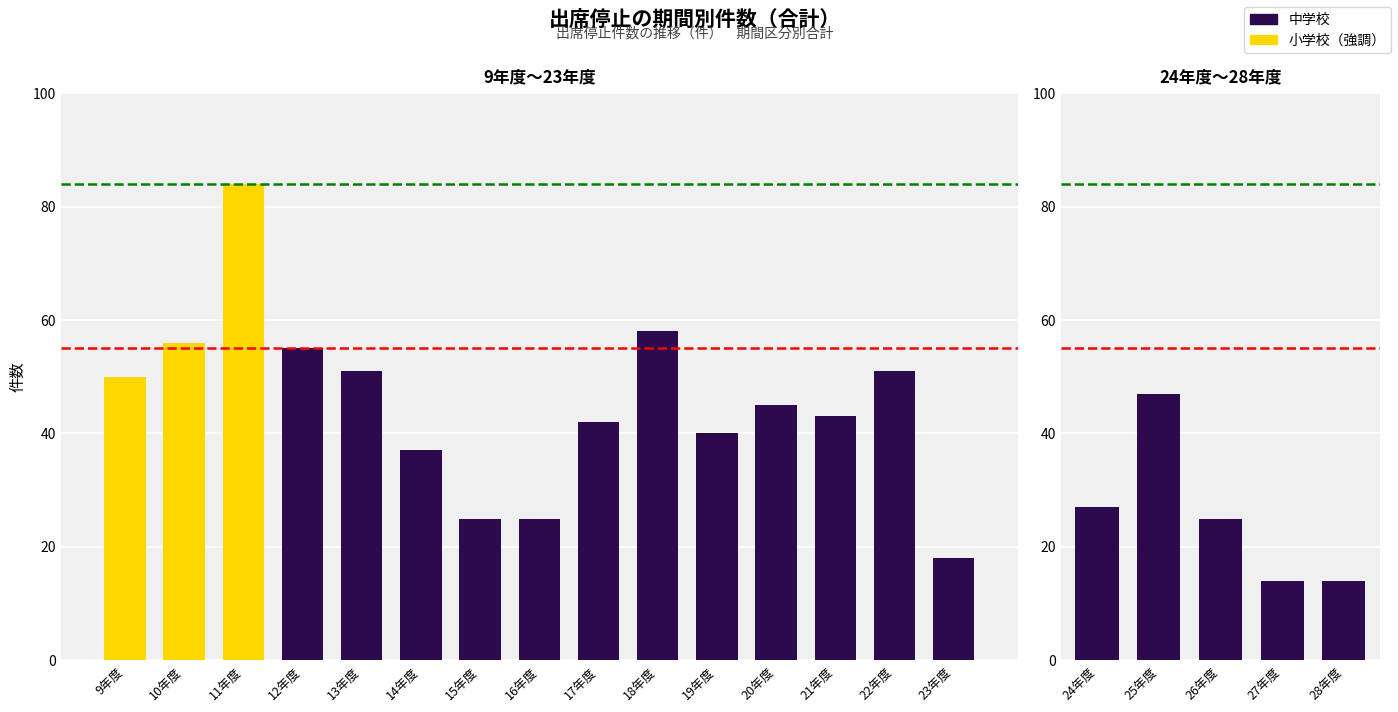

What is the difference between the maximum and minimum values in the 中学校 series?

70